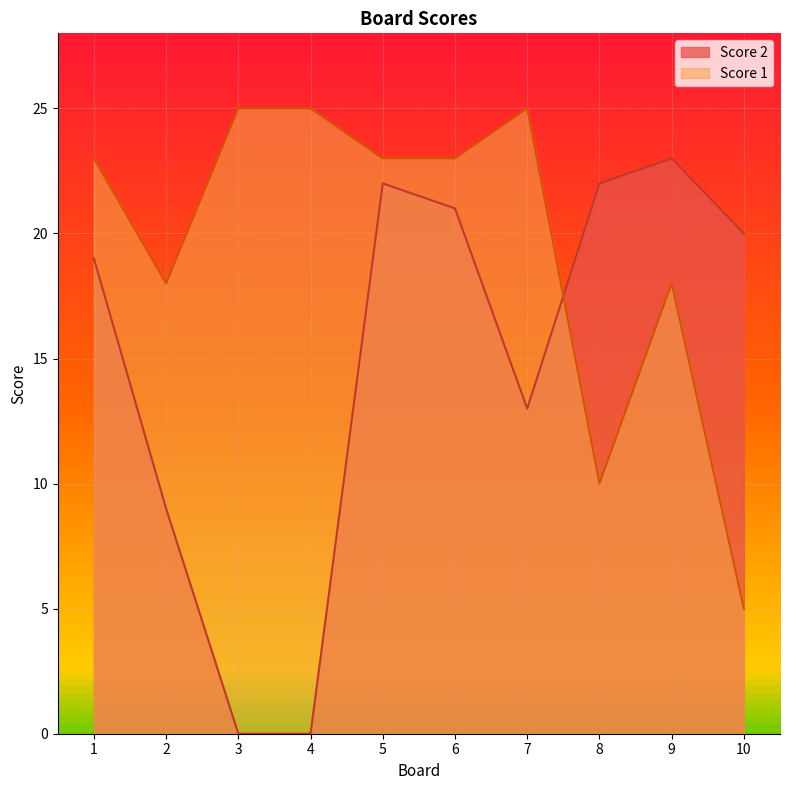

At which label does Score 2 reach its minimum?

3